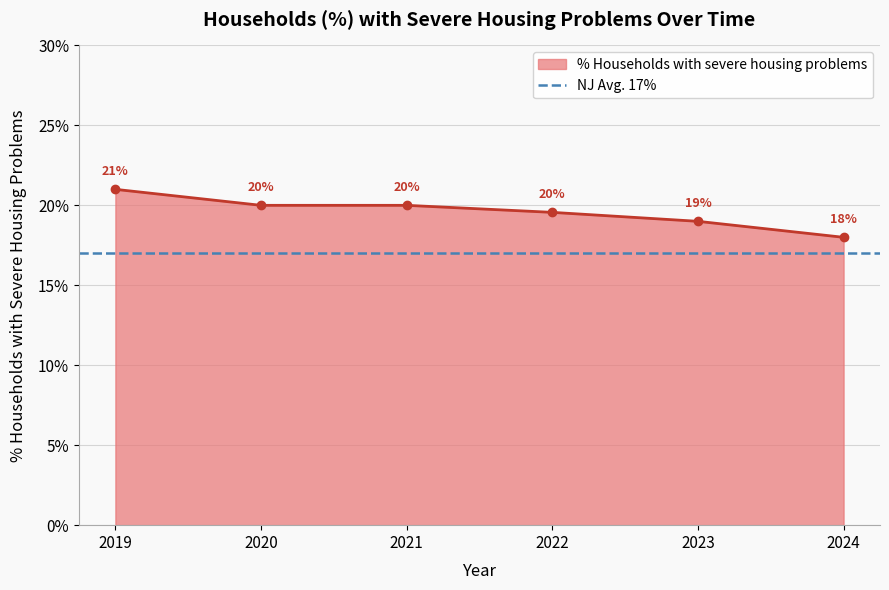

Rank the categories by value from lowest to highest.

2024, 2023, 2022, 2020, 2021, 2019